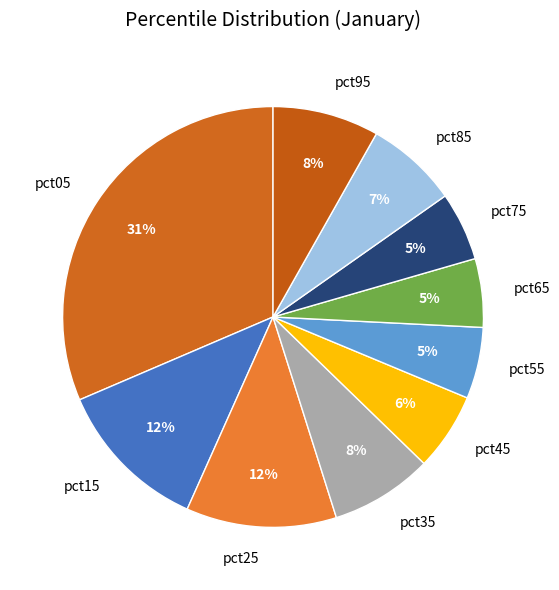

Which slice is the largest?

pct05